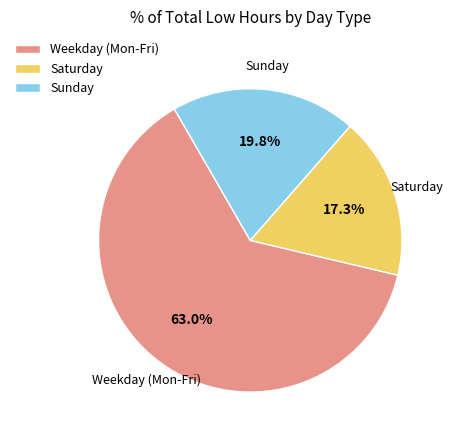

Rank the categories by value from lowest to highest.

Saturday, Sunday, Weekday (Mon-Fri)